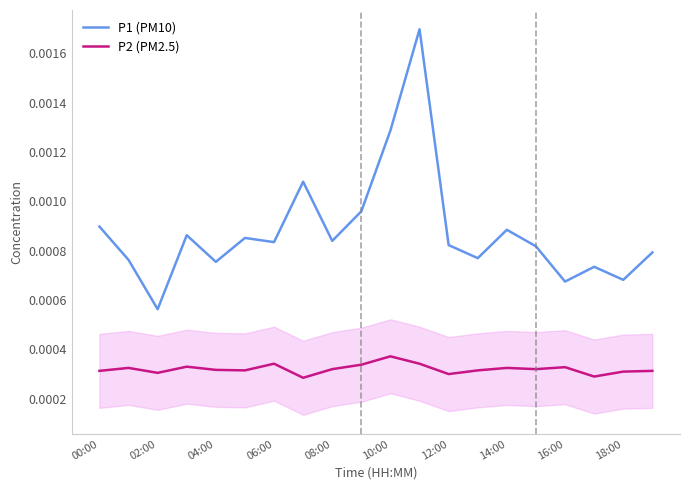

What is the label of the 12th point from the left?

11